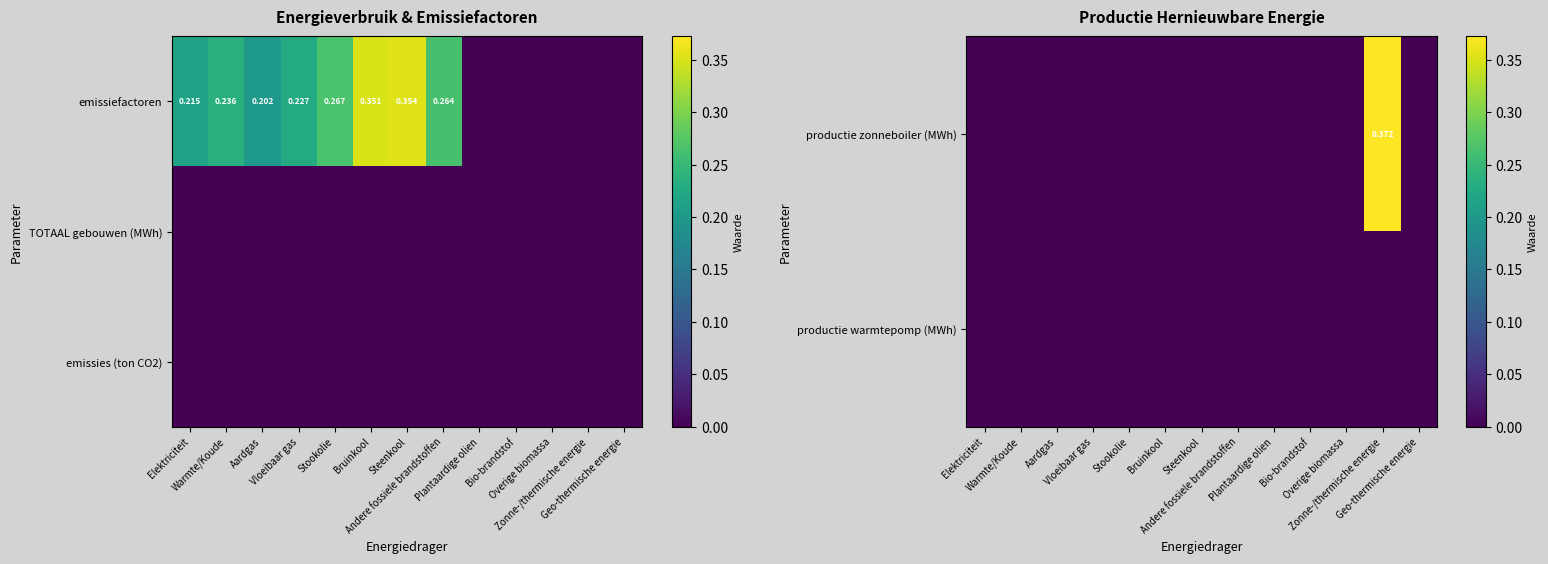

Between Elektriciteit and Bruinkool, which series saw the biggest shift?

productie zonneboiler (MWh)